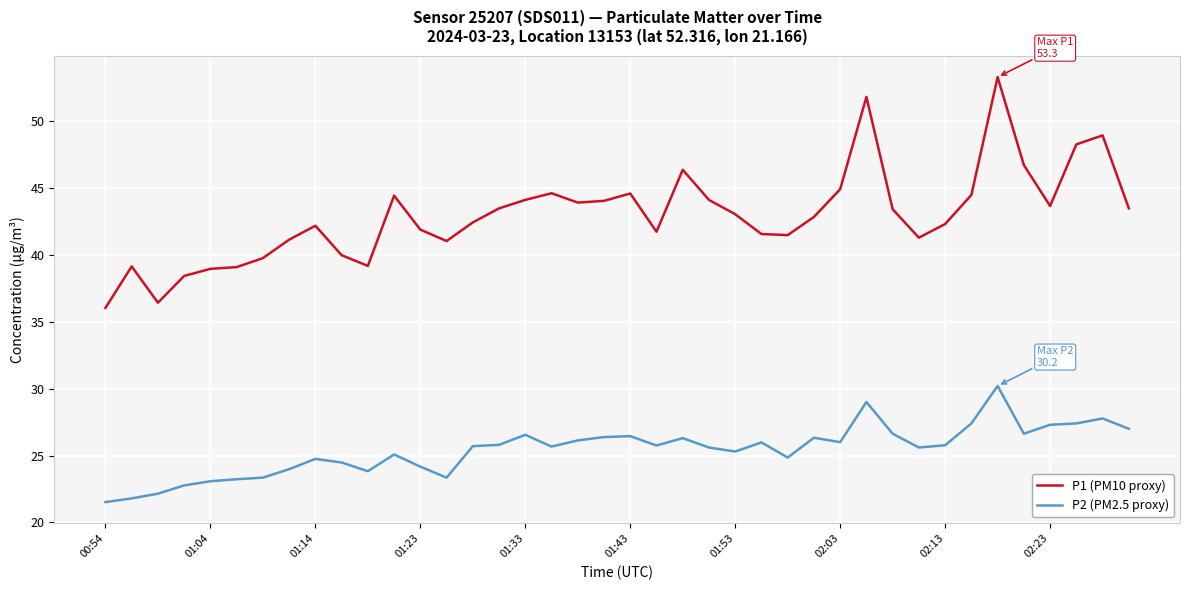

True or false: P2 (PM2.5 proxy) and P1 (PM10 proxy) intersect in this chart.

False